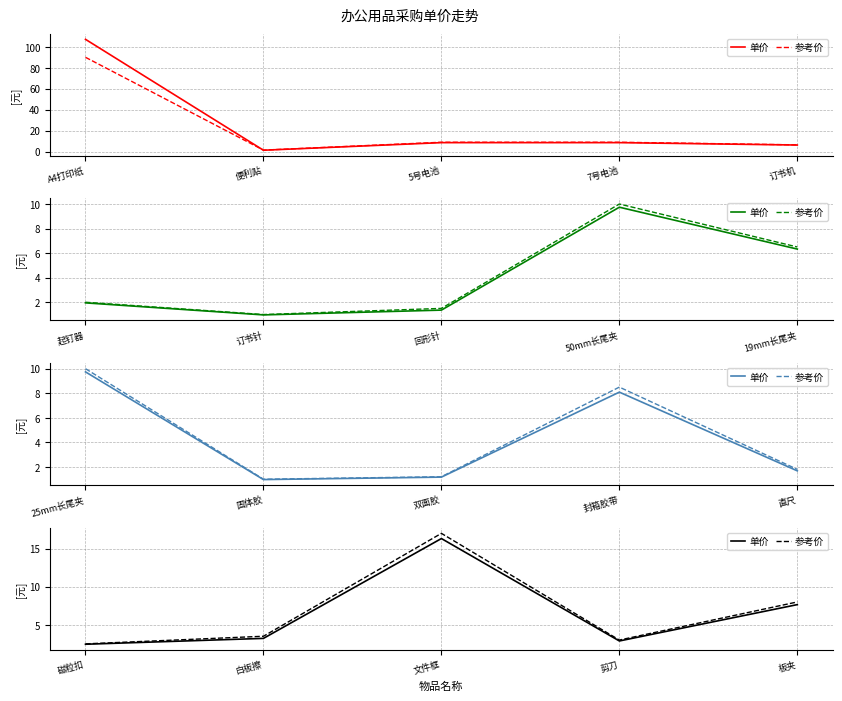

What is the label of the 3rd point from the left?

文件框